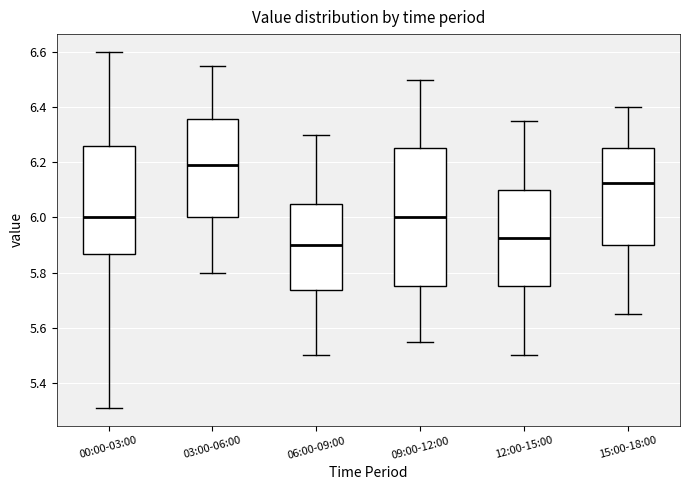

Reading left to right, transcribe this box plot: for each box, give where its median line is, the range the box spans, and where its two whiskers end, as read against the y-axis. The values are not printed on the chart, so give them approximately, as read against the axis.

00:00-03:00: median 6.00, box 5.86 to 6.26, whiskers 5.32 to 6.60
03:00-06:00: median 6.20, box 6.00 to 6.36, whiskers 5.80 to 6.56
06:00-09:00: median 5.90, box 5.74 to 6.06, whiskers 5.50 to 6.30
09:00-12:00: median 6.00, box 5.76 to 6.26, whiskers 5.56 to 6.50
12:00-15:00: median 5.92, box 5.76 to 6.10, whiskers 5.50 to 6.36
15:00-18:00: median 6.12, box 5.90 to 6.26, whiskers 5.66 to 6.40